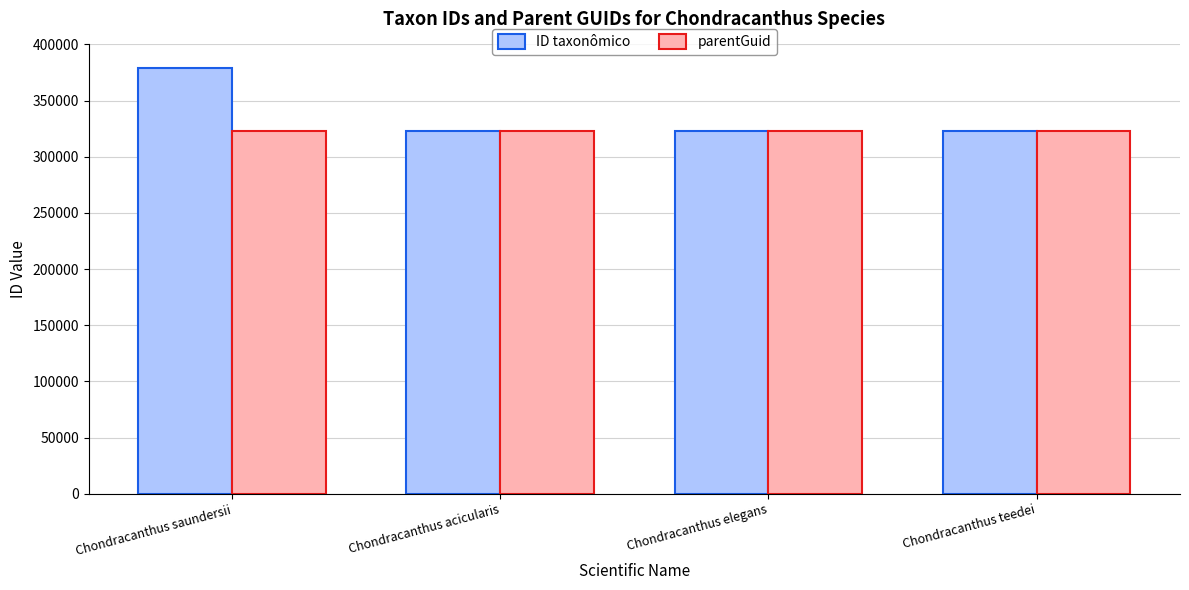

What is the sum of the ID taxonômico values at Chondracanthus teedei and Chondracanthus acicularis?

646613